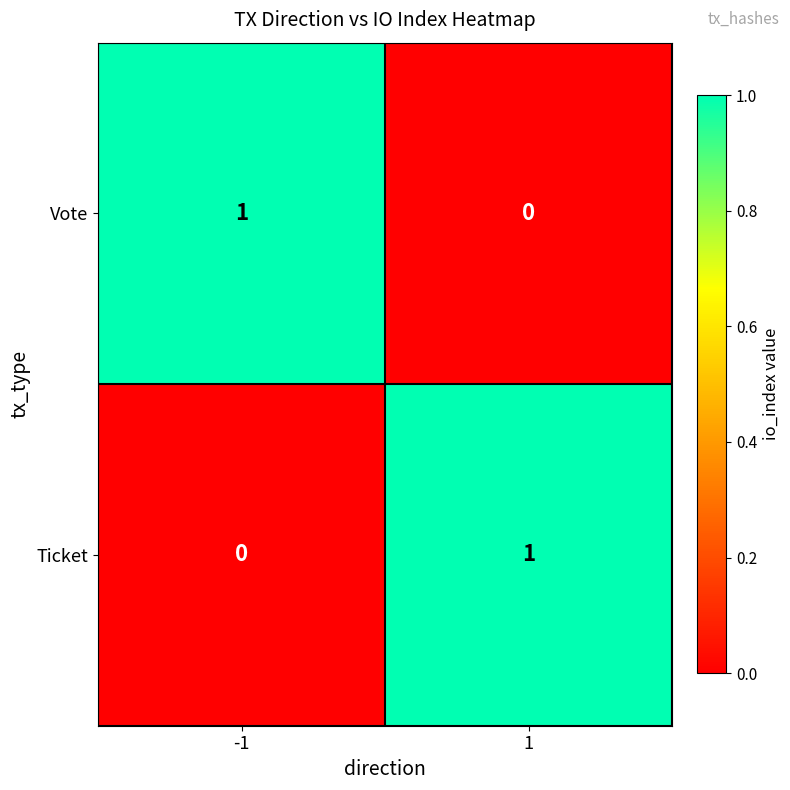

Rank the categories by Vote value from lowest to highest.

1, -1